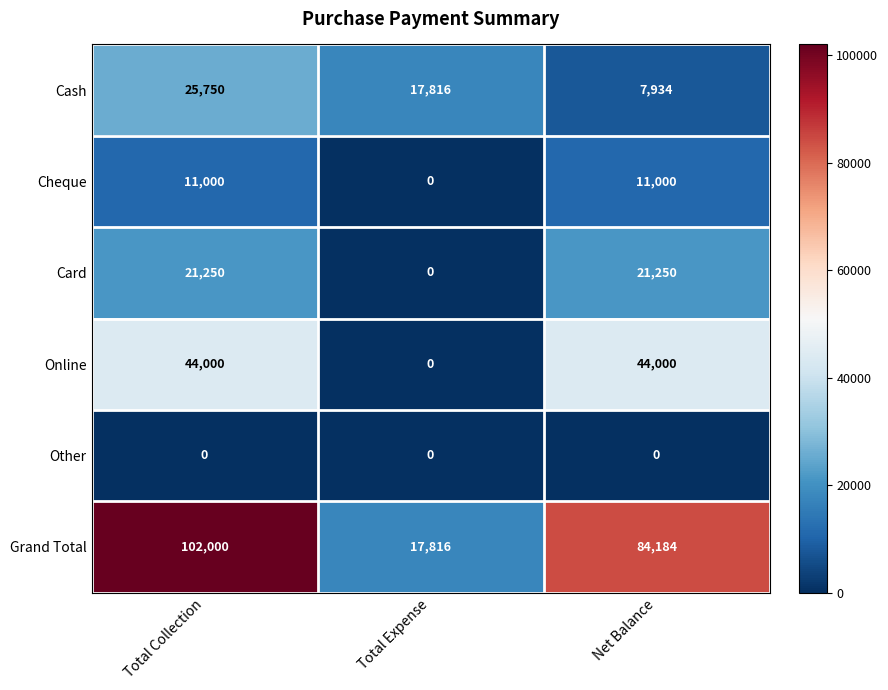

How many Grand Total values are between 17816 and 102000?

3